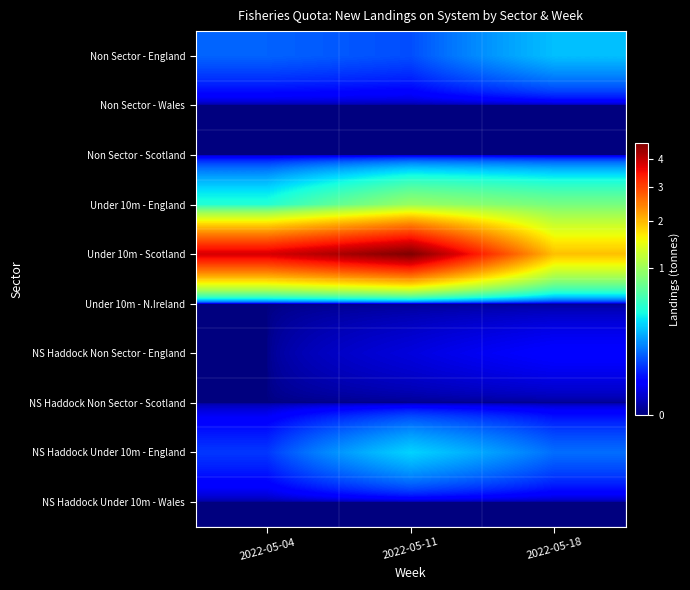

What is the total value across all series at 2022-05-18?

3.2